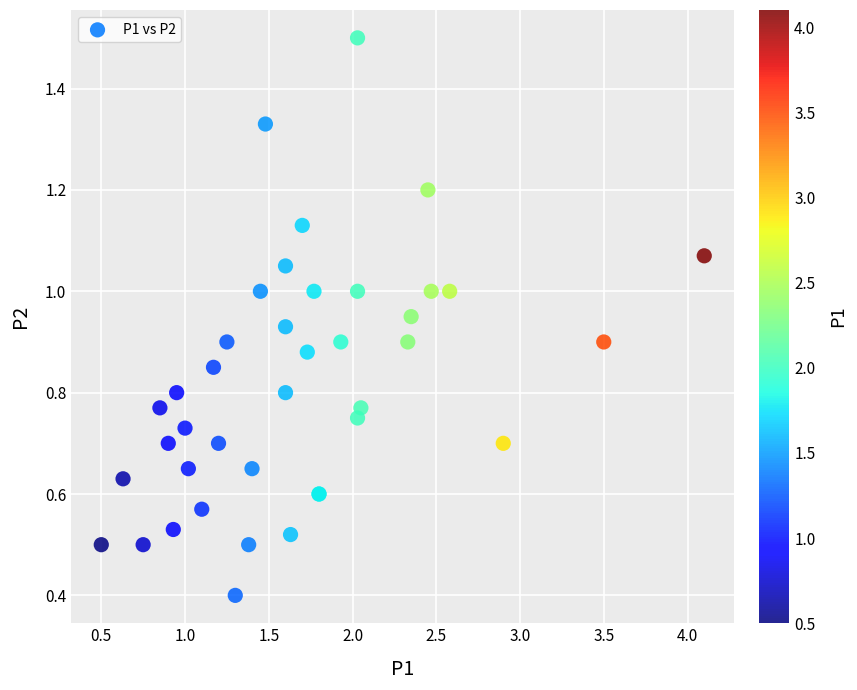

What Y value in the scatter plot is closest to 0?

0.4